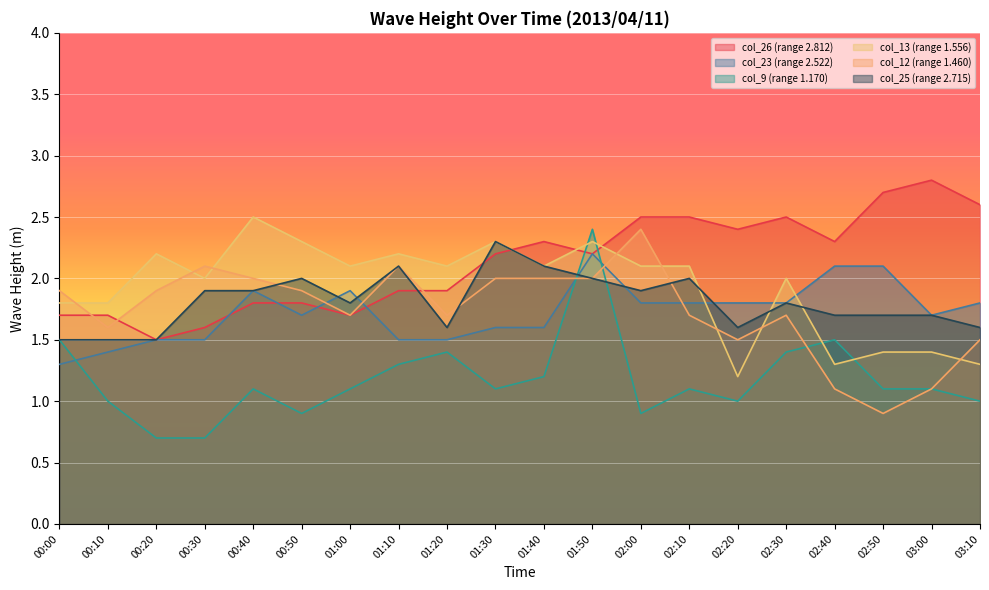

How many interior local peaks does the col_25 (range 2.715) series have?

5